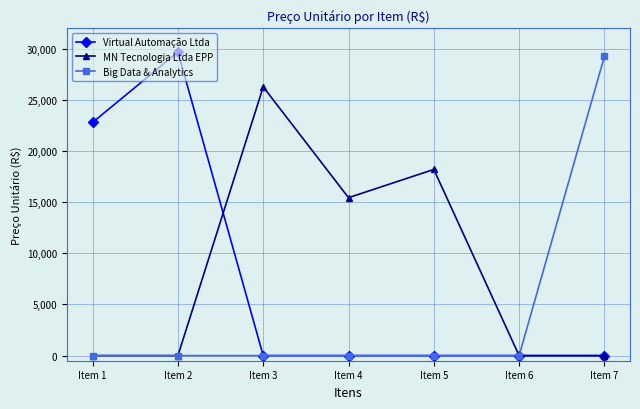

What is the sum of the Virtual Automação Ltda values at Item 3 and Item 1?

22800